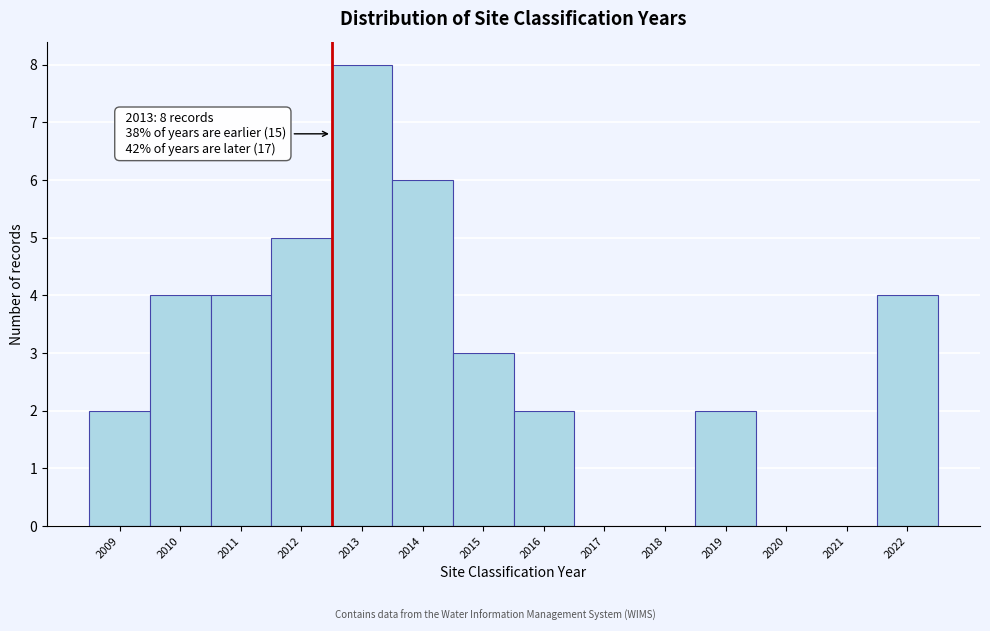

Reading left to right, transcribe all the data shown in this chart.

2009=2	2010=4	2011=4	2012=5	2013=8	2014=6	2015=3	2016=2	2017=0	2018=0	2019=2	2020=0	2021=0	2022=4